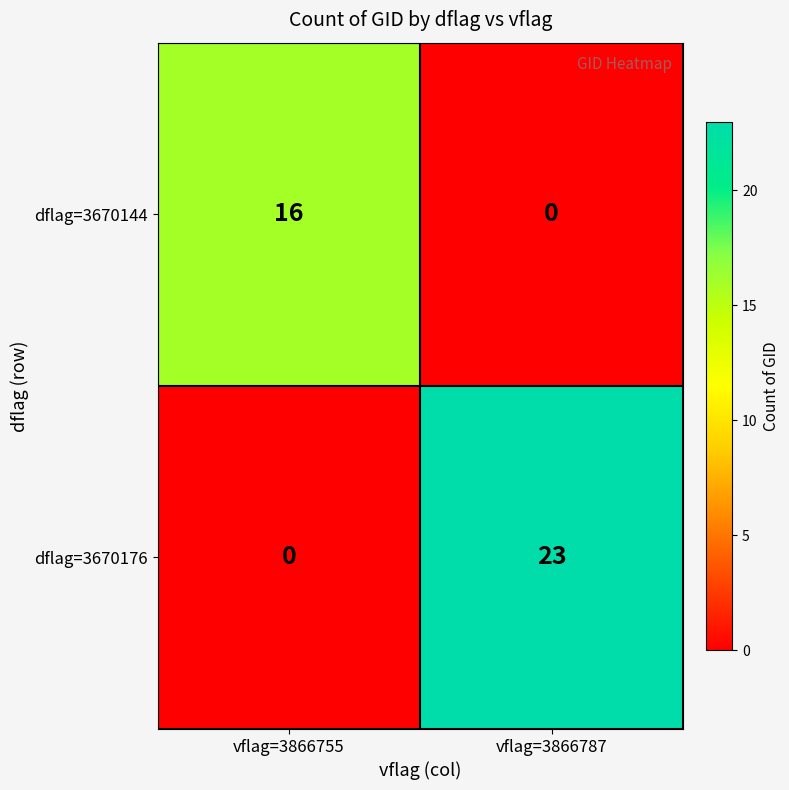

Rank the series by their average value, from lowest to highest.

dflag=3670144, dflag=3670176